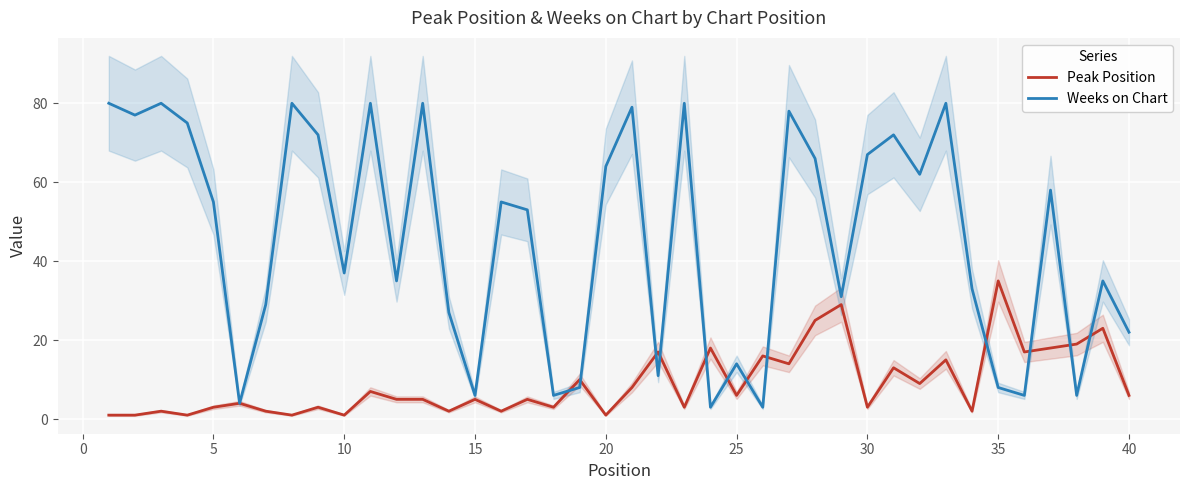

Which series has the widest spread of values?

Weeks on Chart